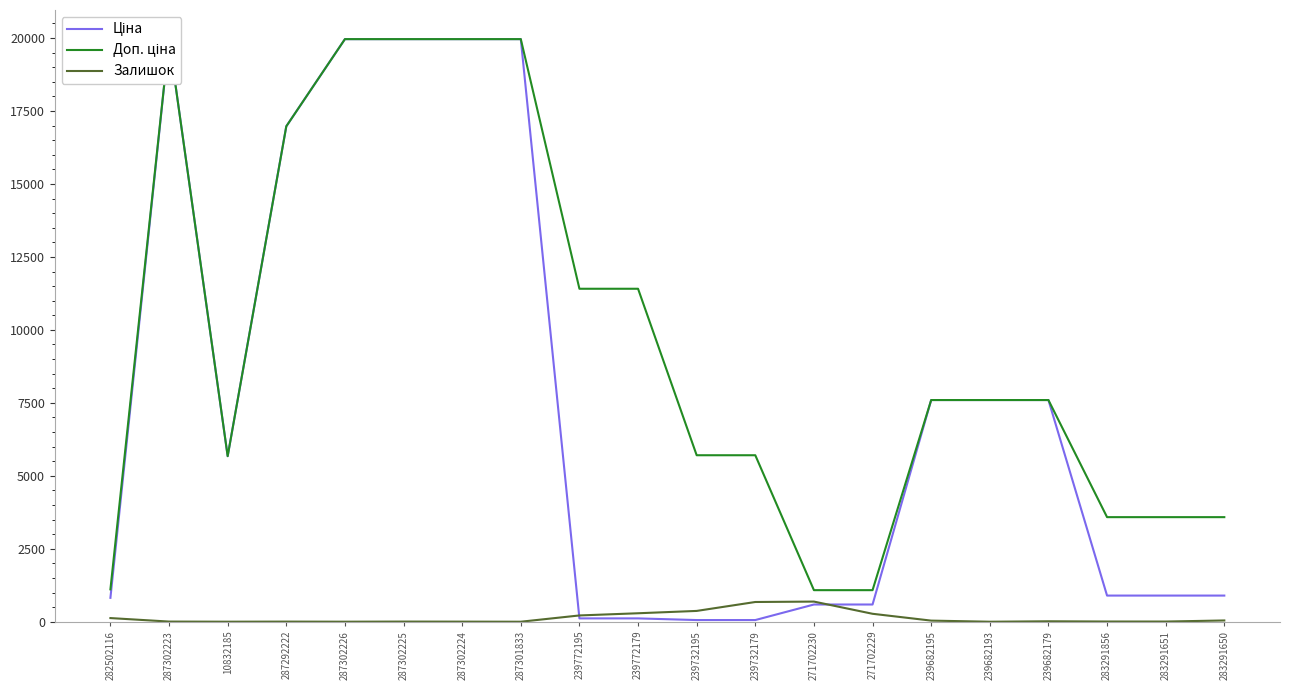

Rank the series by their average value, from highest to lowest.

Доп. ціна, Ціна, Залишок